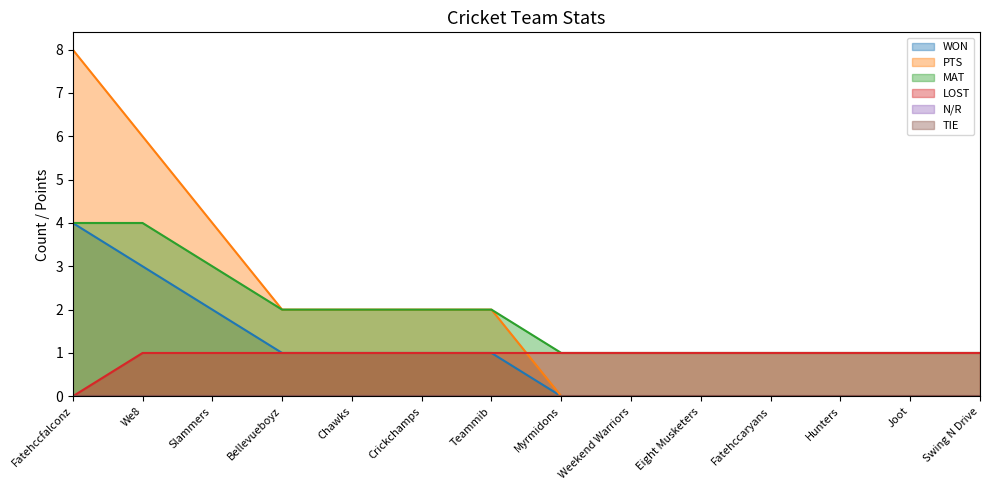

Reading left to right, what are all the values shown in this chart?

WON: 4	3	2	1	1	1	1	0	0	0	0	0	0	0
PTS: 8	6	4	2	2	2	2	0	0	0	0	0	0	0
MAT: 4	4	3	2	2	2	2	1	1	1	1	1	1	1
LOST: 0	1	1	1	1	1	1	1	1	1	1	1	1	1